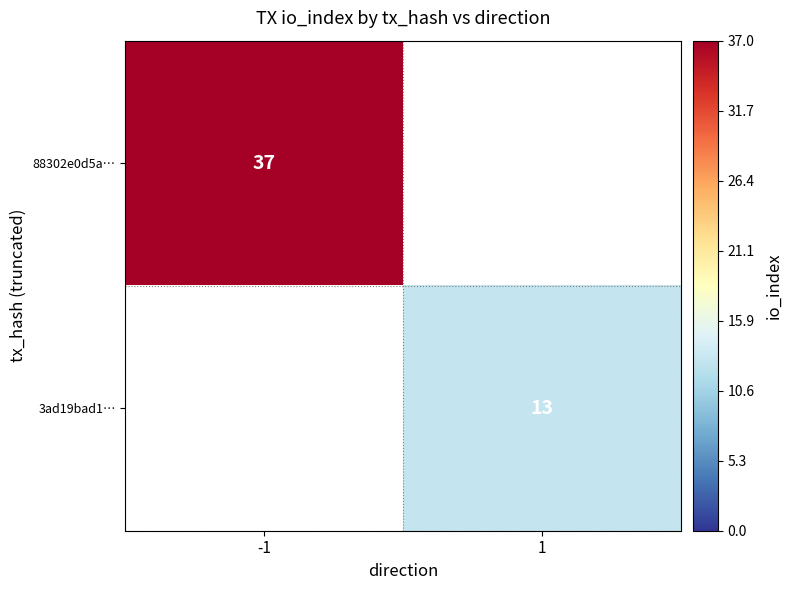

At which category does the chart reach its peak across all series?

-1